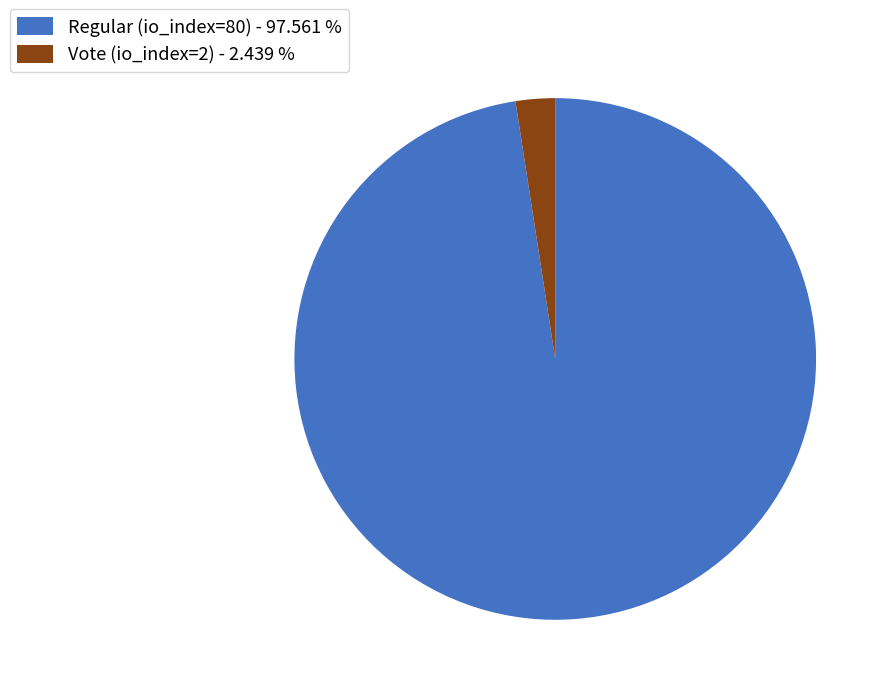

Do Regular (io_index=80) - 97.561 % and Vote (io_index=2) - 2.439 % together represent more than half of the pie?

Yes